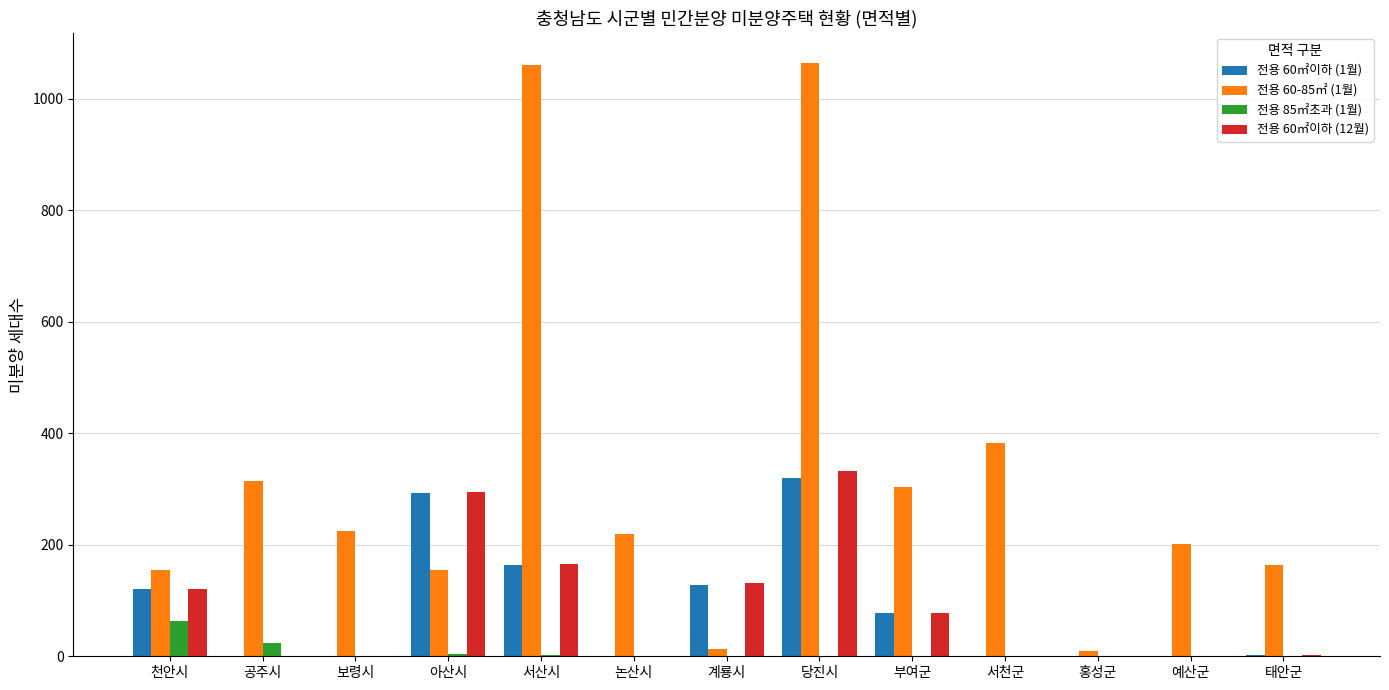

What are all the series names shown in the legend?

전용 60㎡이하 (1월), 전용 60-85㎡ (1월), 전용 85㎡초과 (1월), 전용 60㎡이하 (12월)